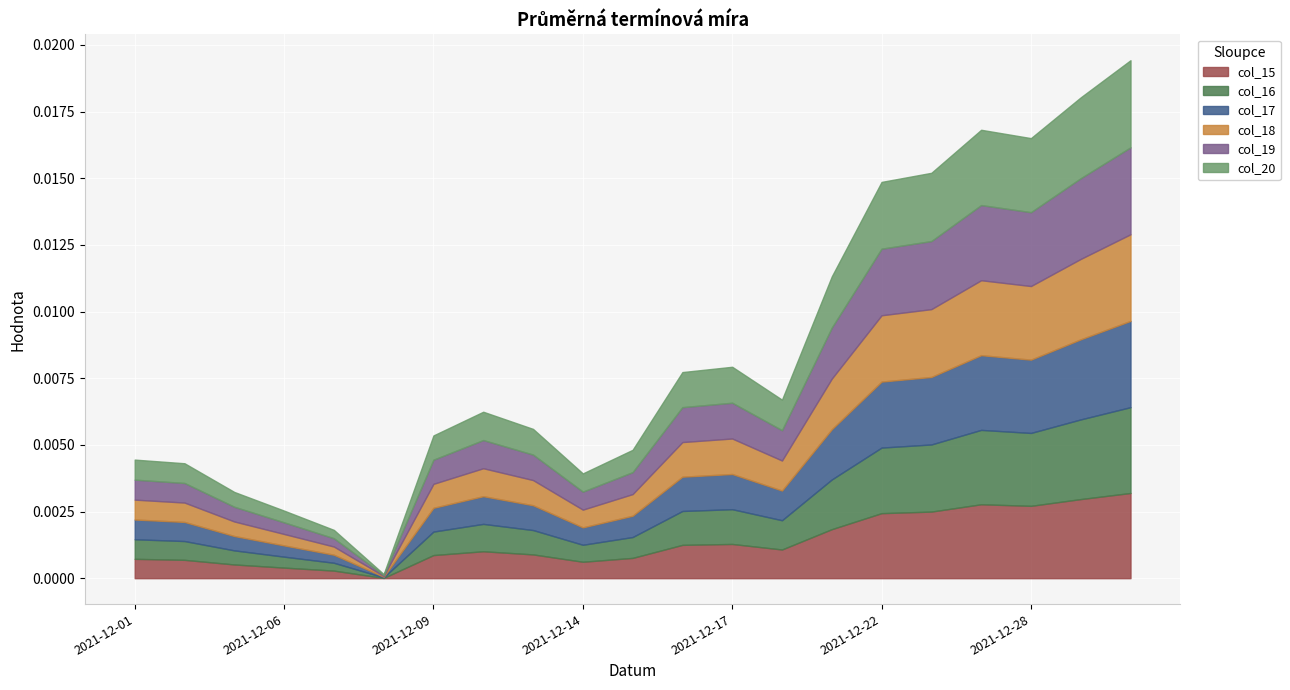

The value of col_16 at 2021-12-03 is 0.0. True or false?

False